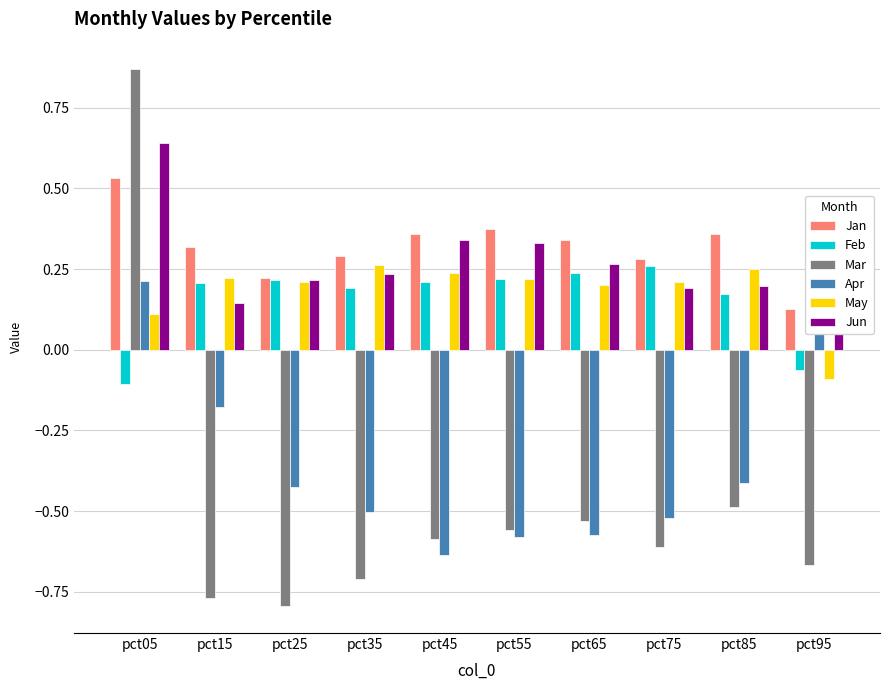

At which label is Mar closest to 0?

pct85